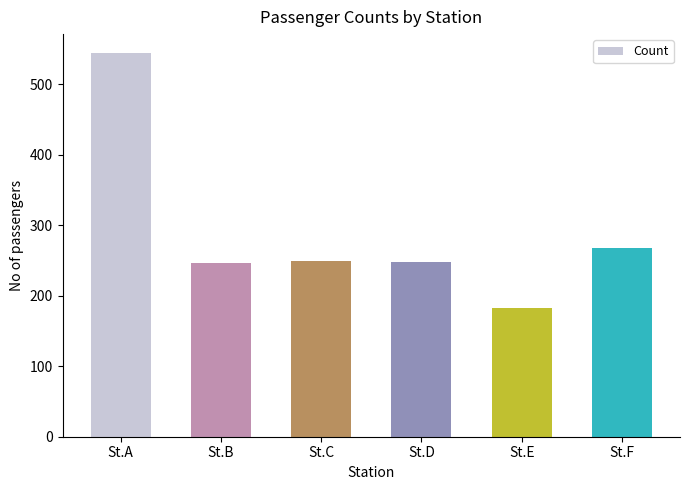

What is the difference between the values at St.B and St.A?

298